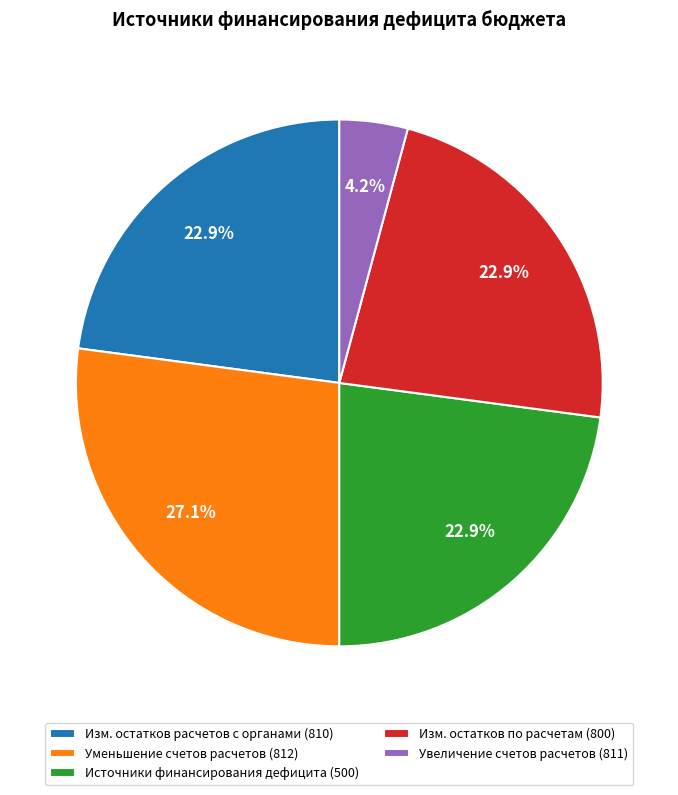

What is the largest slice in the pie chart?

Уменьшение счетов расчетов (812)